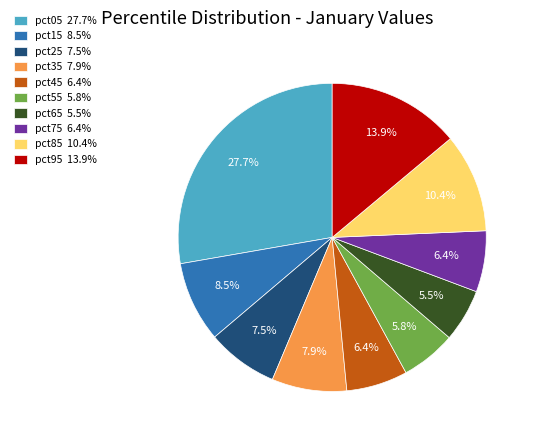

Does any single category account for the majority?

No